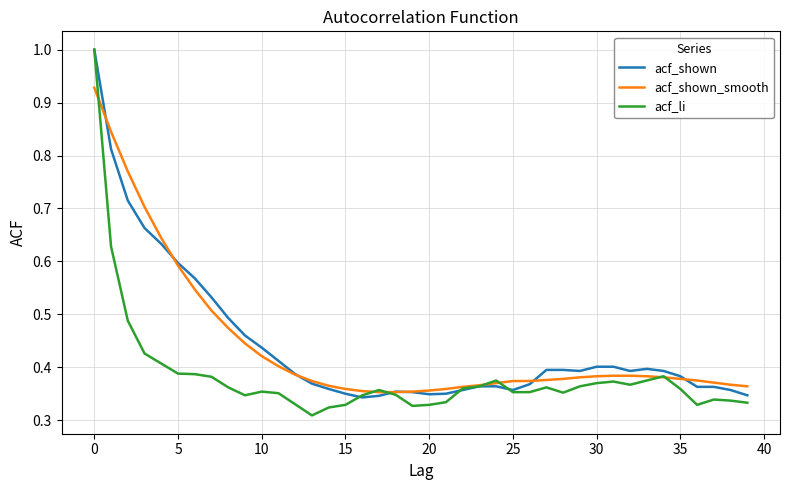

Which series has the largest range (max minus min)?

acf_li